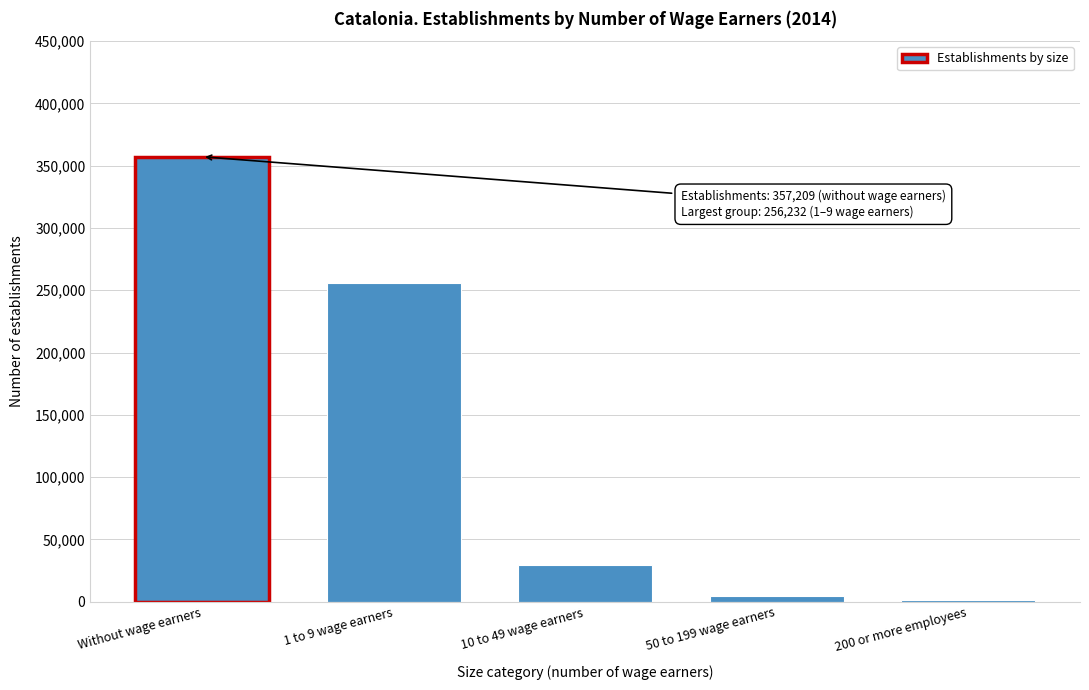

Reading left to right, extract all data points from this chart.

Without wage earners=357209	1 to 9 wage earners=256232	10 to 49 wage earners=29018	50 to 199 wage earners=4618	200 or more employees=988